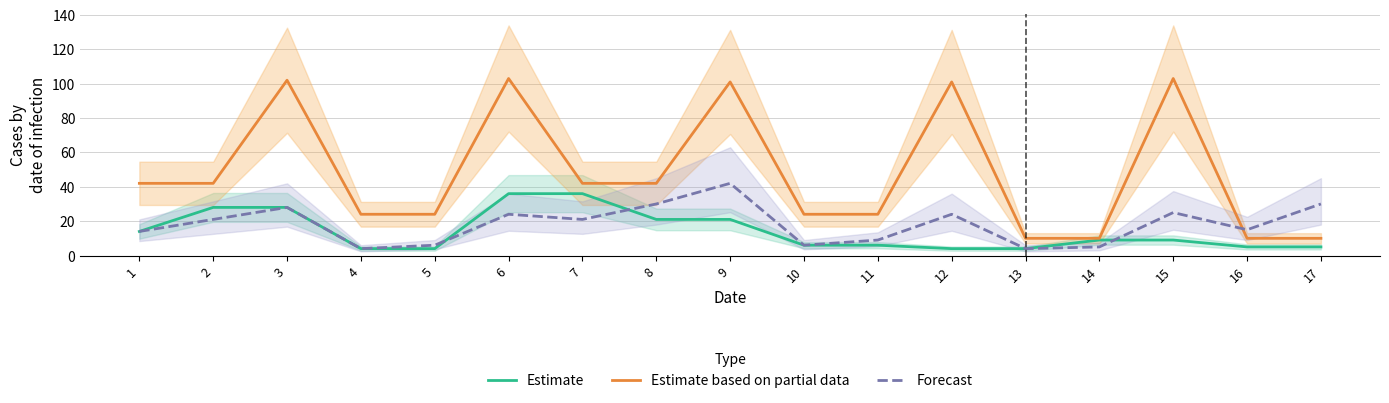

Between 14 and 16, which series saw the biggest shift?

Forecast